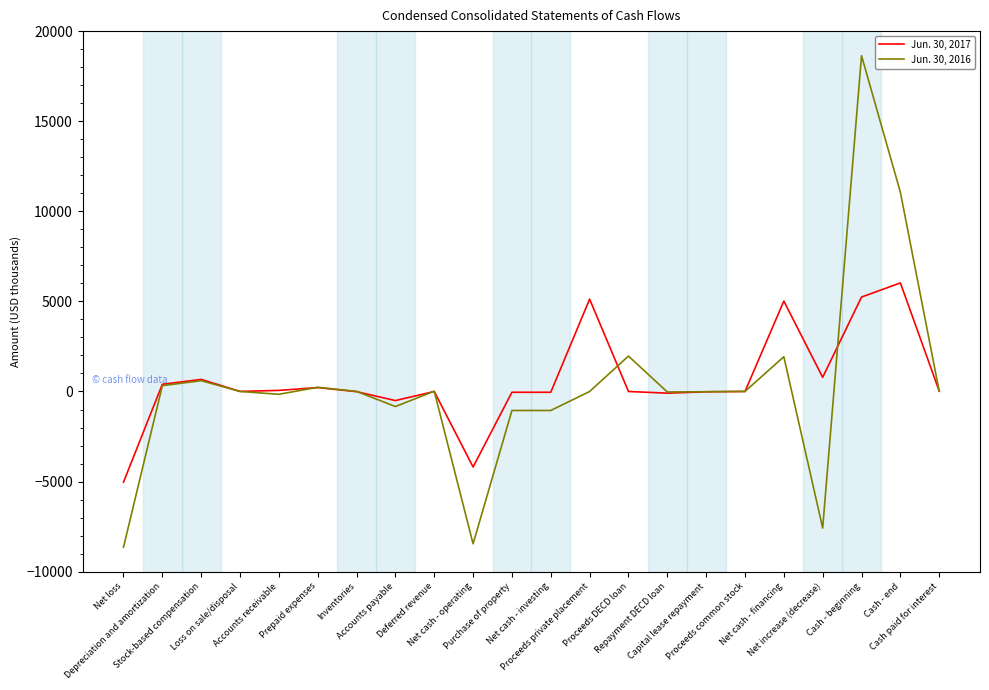

How many values in the Jun. 30, 2016 series are below 5?

11